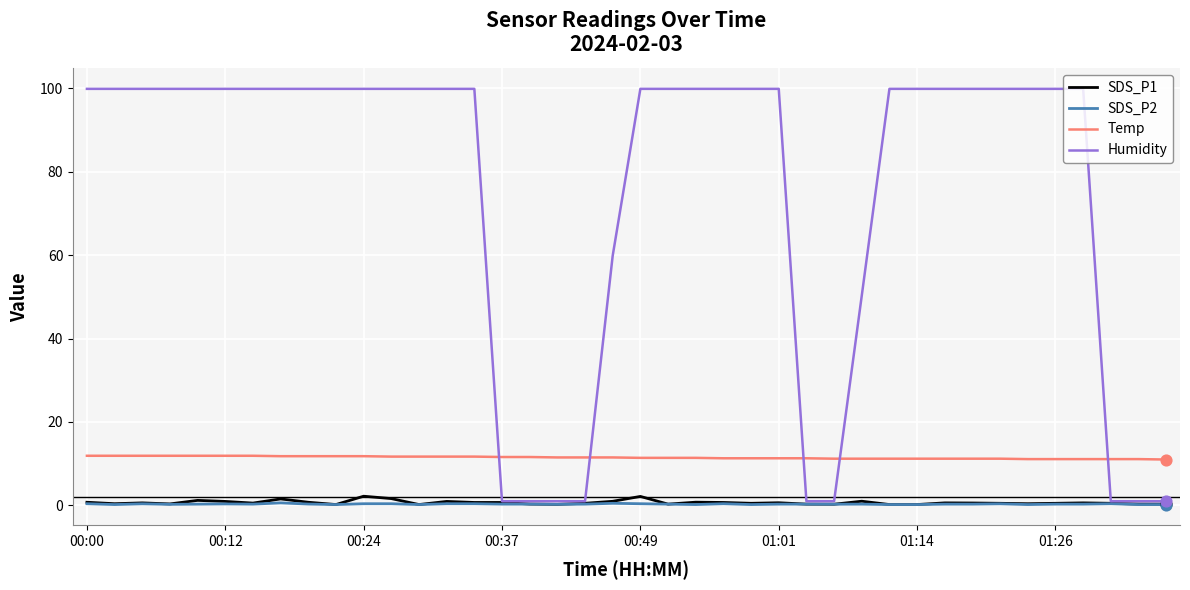

True or false: Temp and SDS_P2 cross at least once.

False